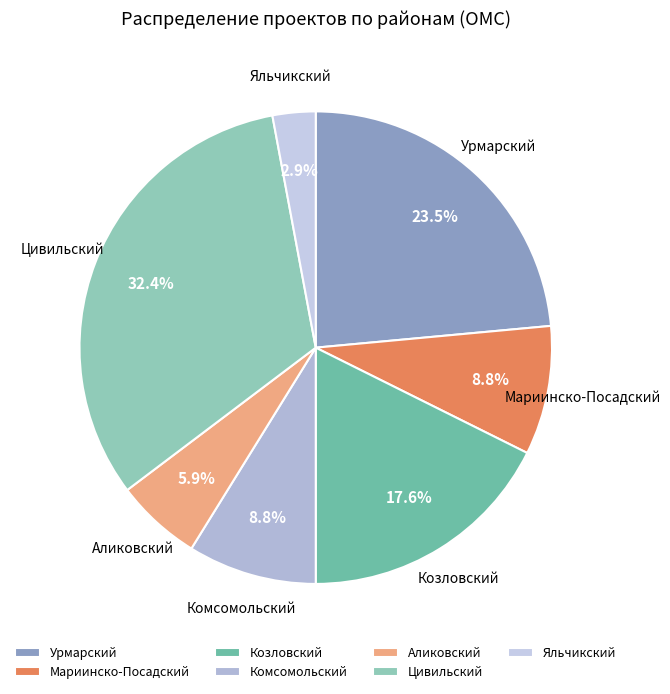

Which has a higher value, Урмарский or Цивильский?

Цивильский